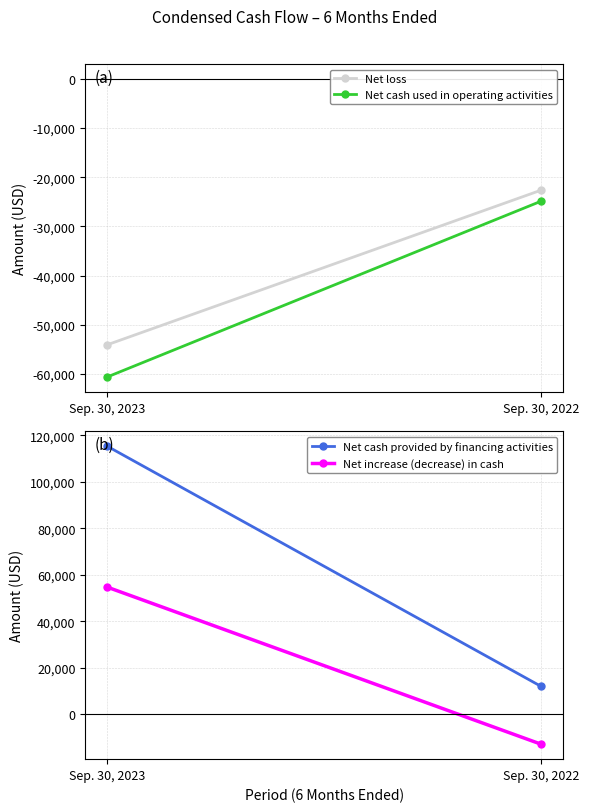

Which has a higher value, Sep. 30, 2023 or Sep. 30, 2022?

Sep. 30, 2022